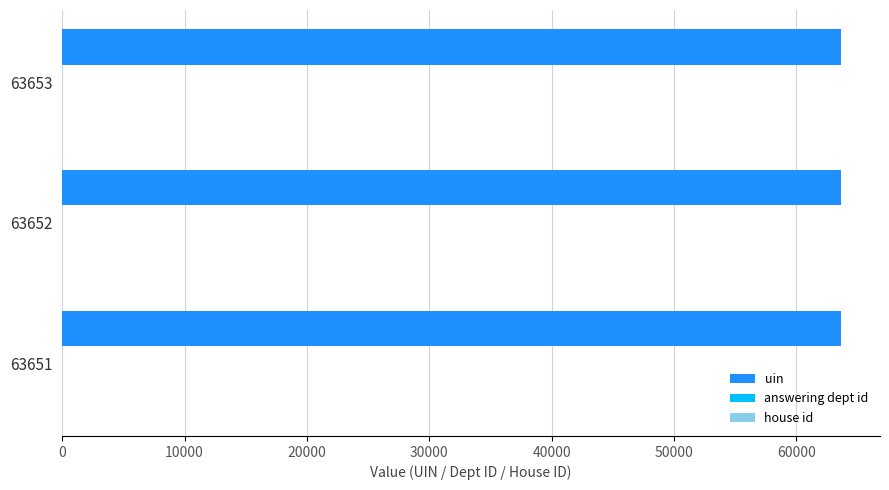

Which series has the largest total across all categories?

uin